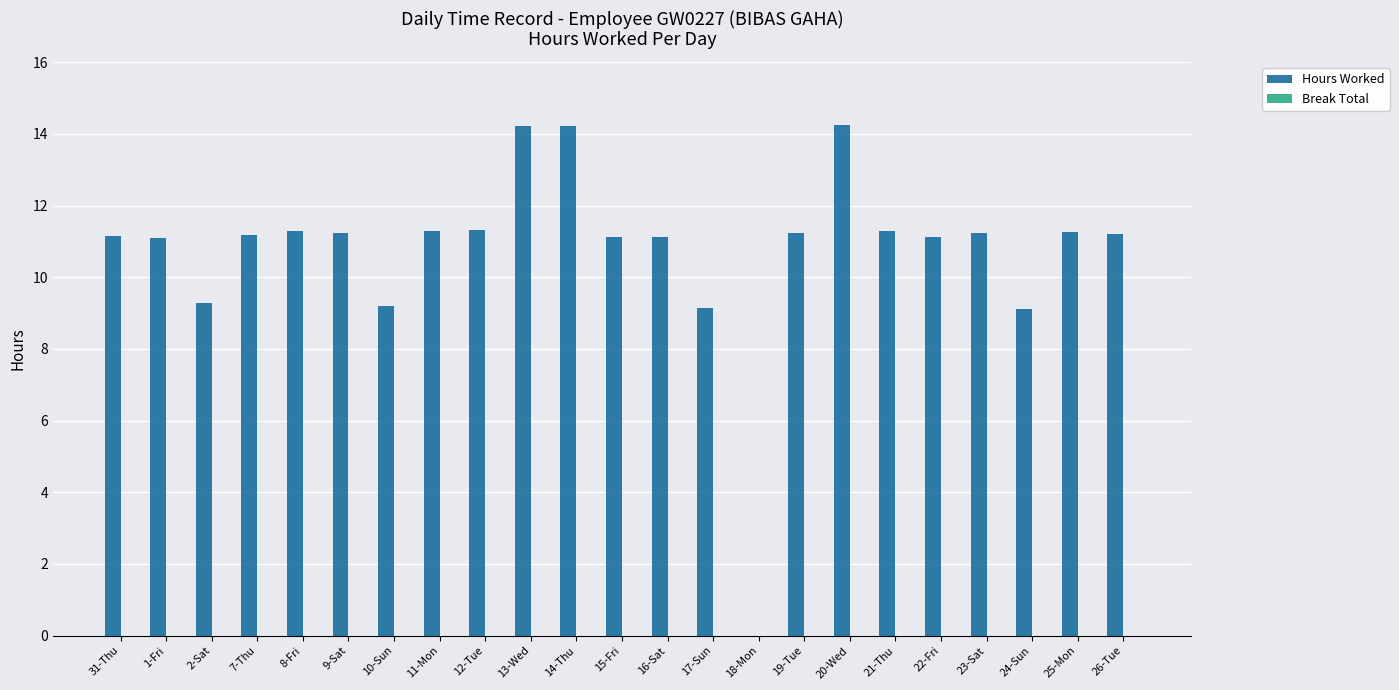

What is the sum of all values?

247.5